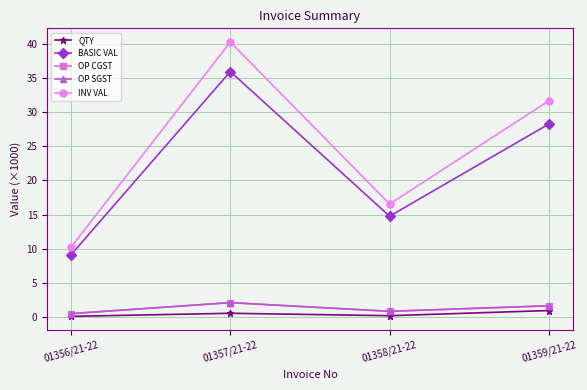

Does the chart have visible grid lines?

Yes